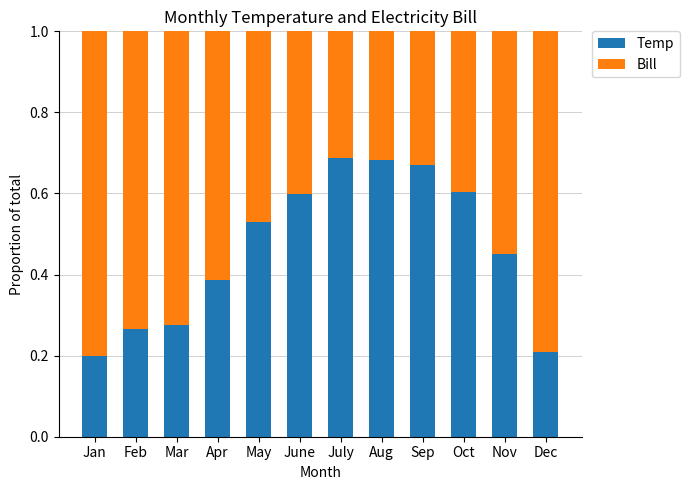

What are all the series names shown in the legend?

Temp, Bill